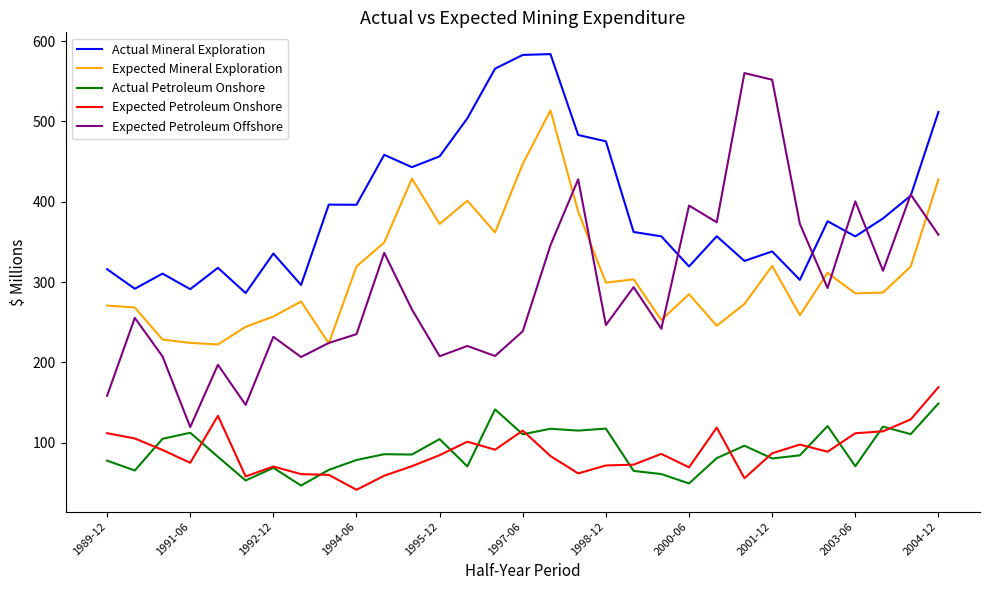

True or false: Actual Mineral Exploration and Actual Petroleum Onshore cross at least once.

False